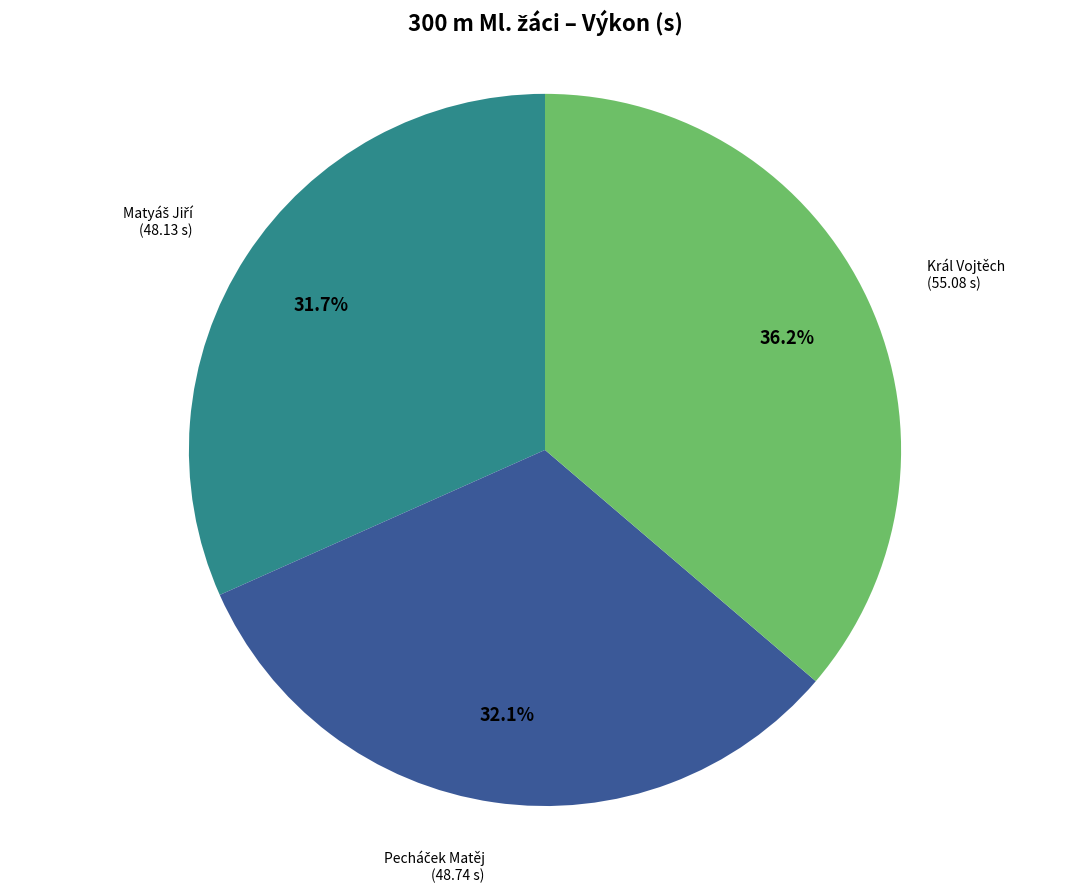

Which category has the biggest portion of the pie?

Král Vojtěch